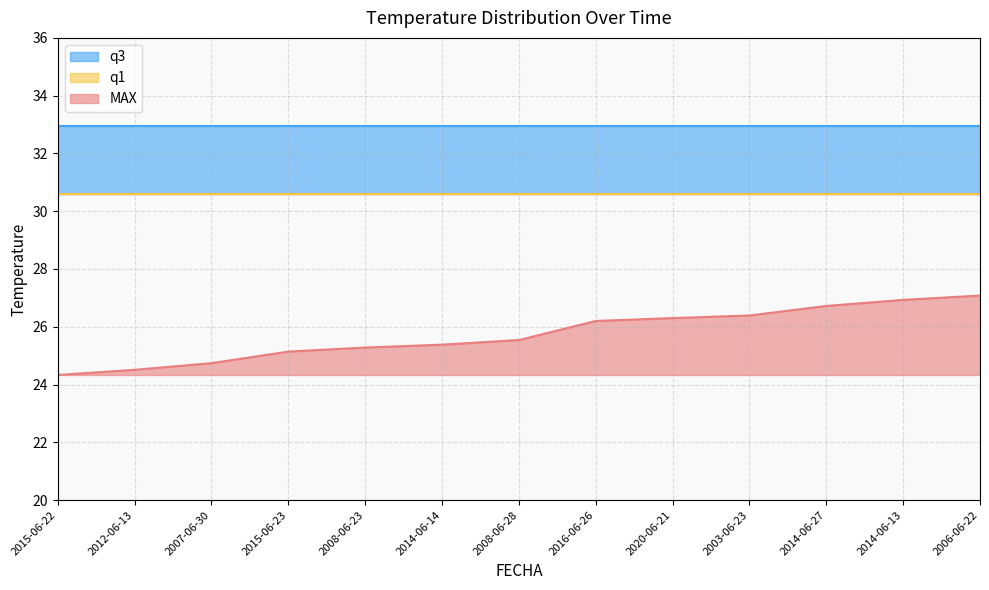

What is the average value of the q1 series?

30.6